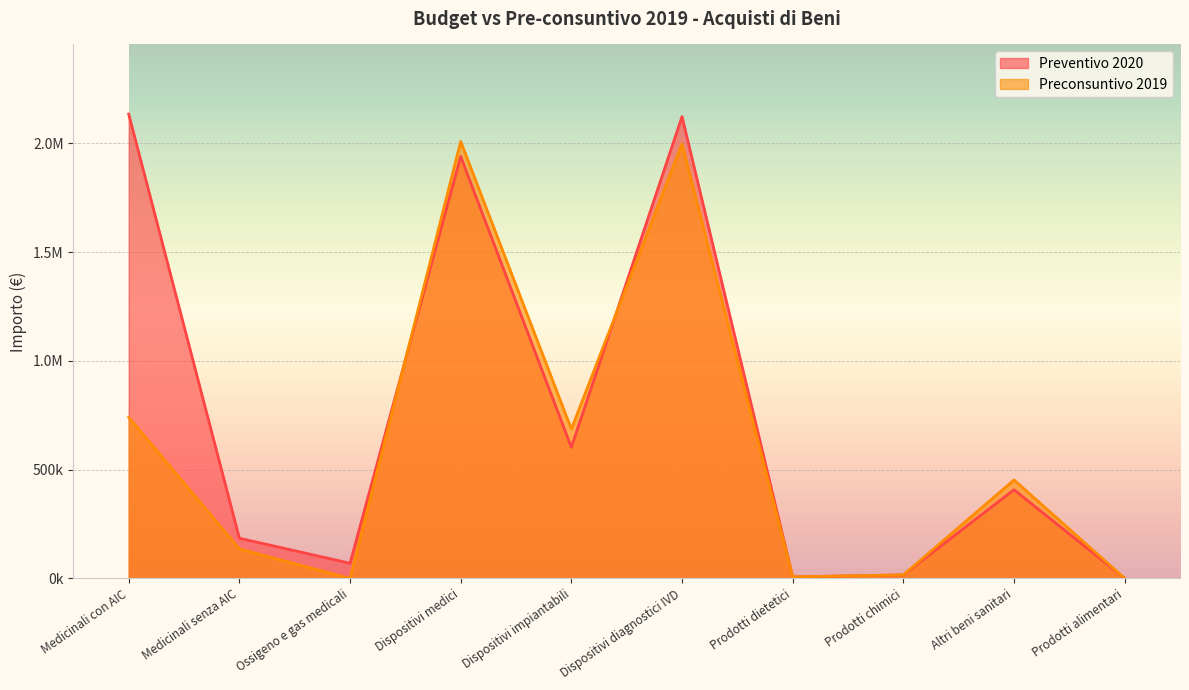

Between Dispositivi impiantabili and Medicinali senza AIC, which is larger?

Dispositivi impiantabili